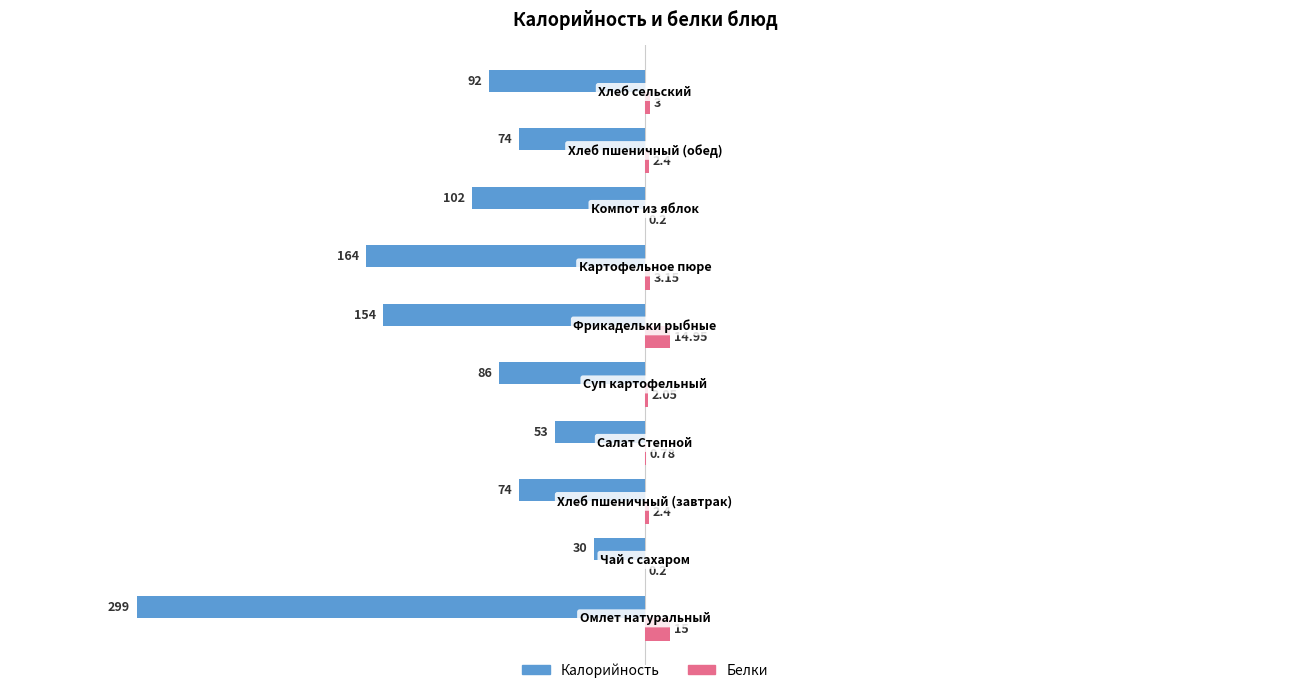

Which series has the largest total across all categories?

Белки